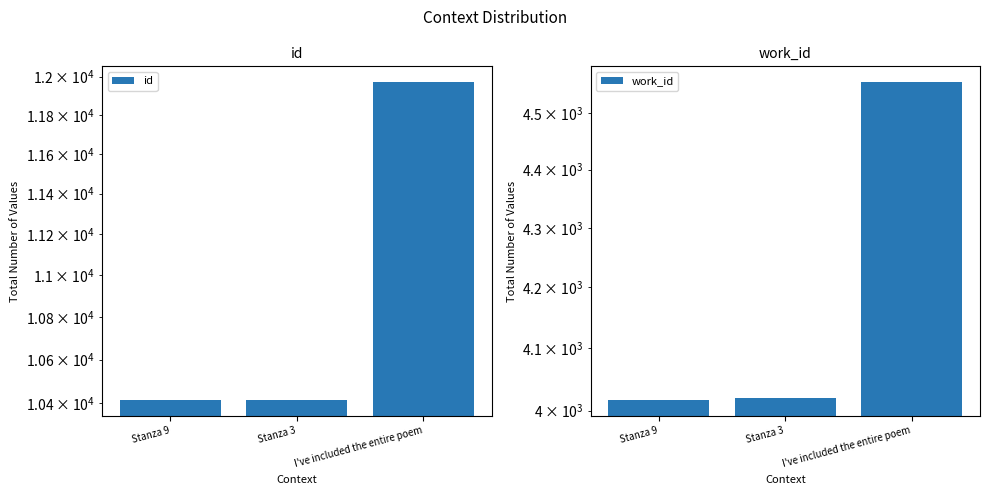

True or false: work_id has a value of 1903 at I've included the entire poem.

False